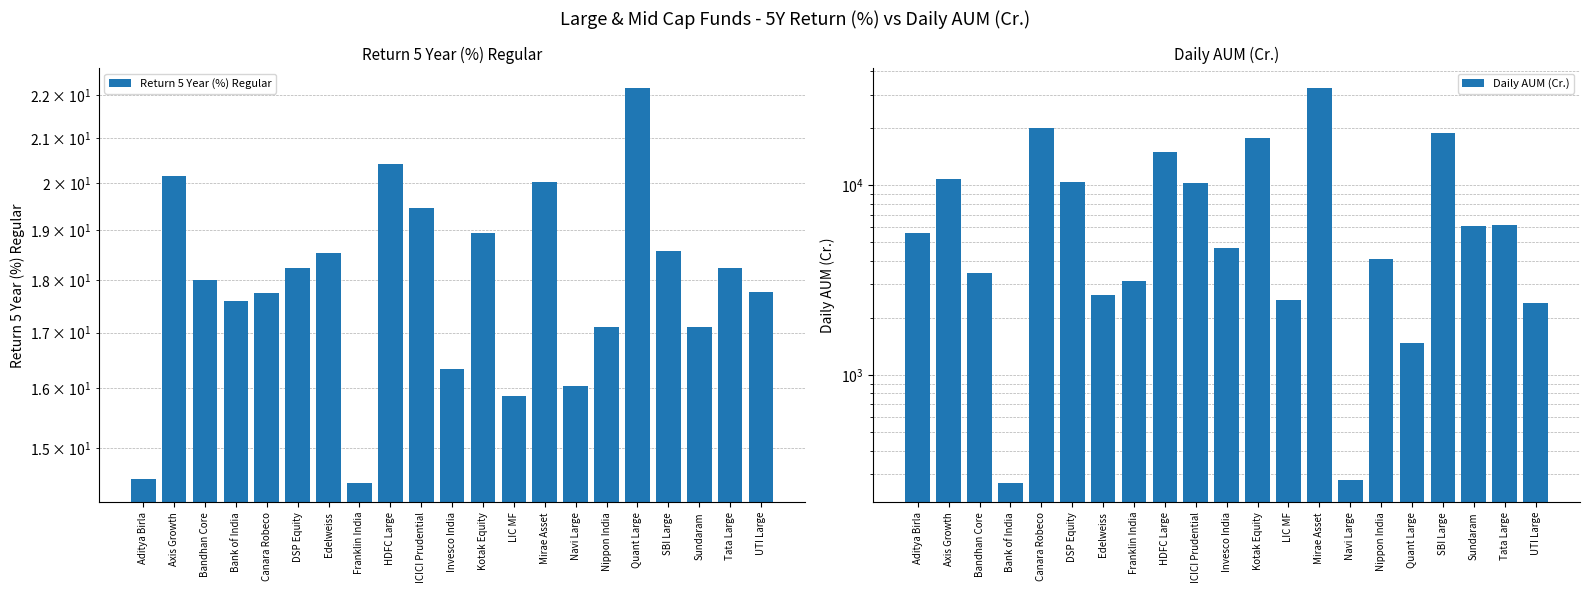

What is the approximate value of Return 5 Year (%) Regular at UTI Large?

17.8